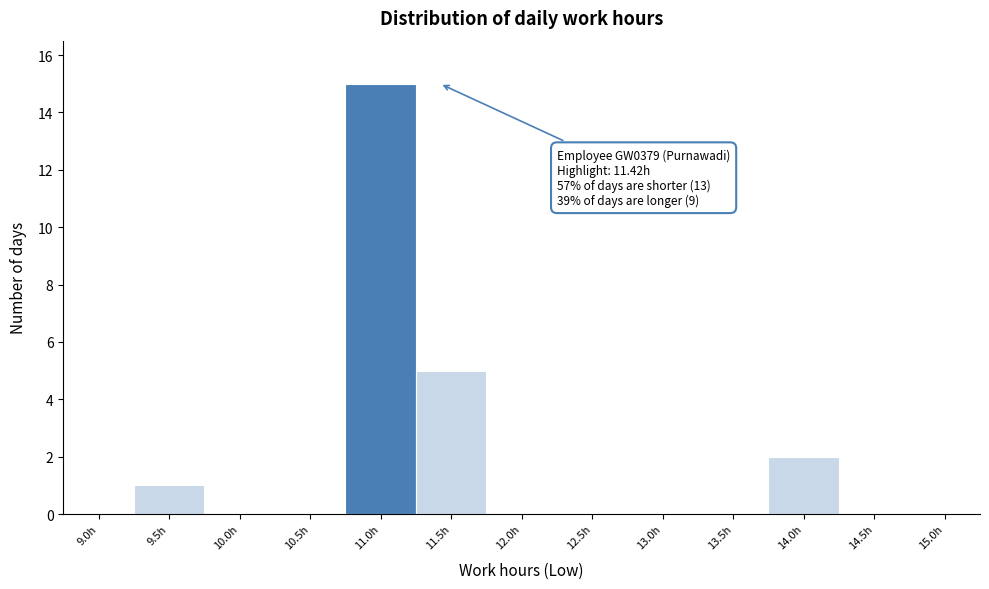

Reading left to right, list all the values displayed in this chart.

9.0h=0	9.5h=1	10.0h=0	10.5h=0	11.0h=15	11.5h=5	12.0h=0	12.5h=0	13.0h=0	13.5h=0	14.0h=2	14.5h=0	15.0h=0